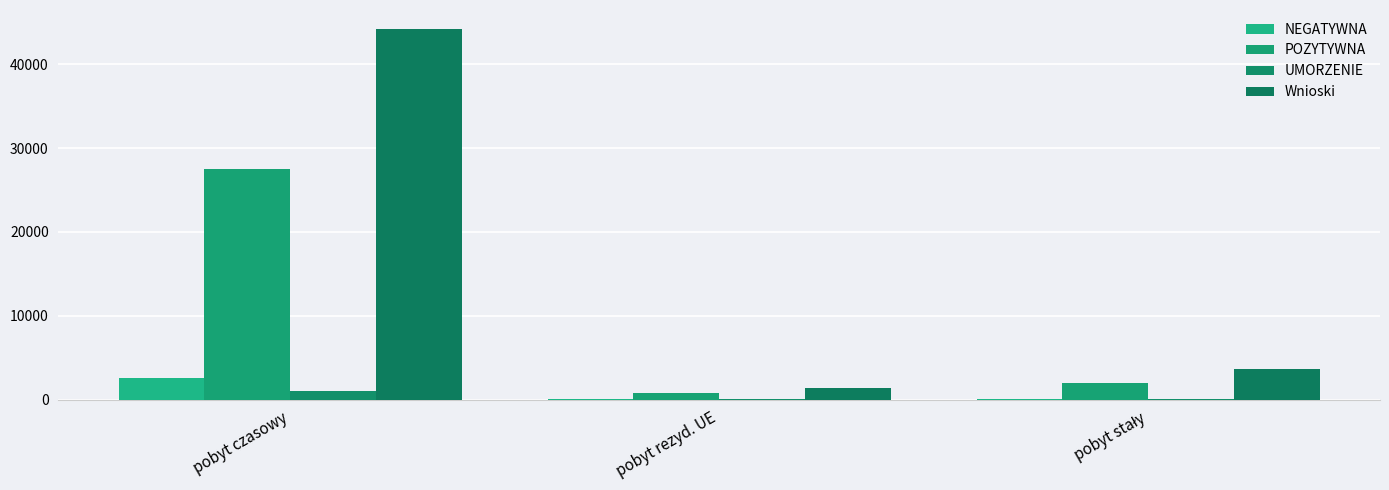

What is the sum of the UMORZENIE values at pobyt rezyd. UE and pobyt stały?

146